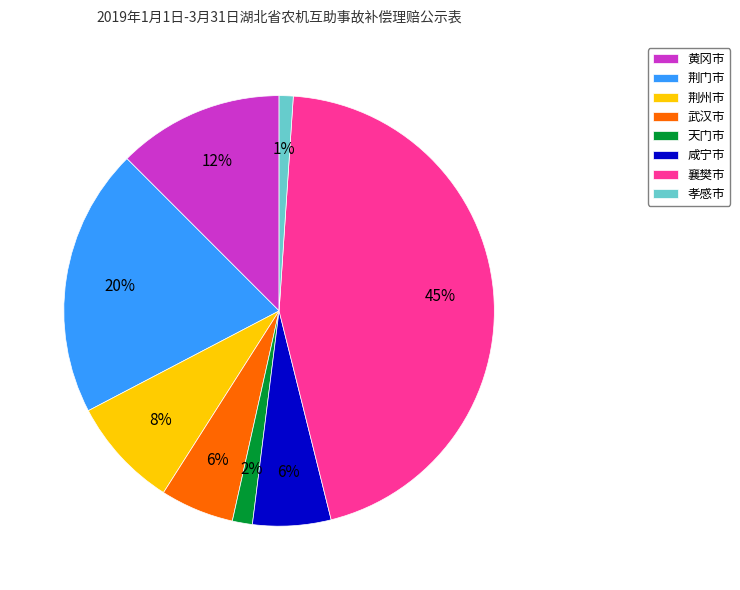

Approximately how many times larger is the value at 孝感市 compared to 荆州市?

0.1